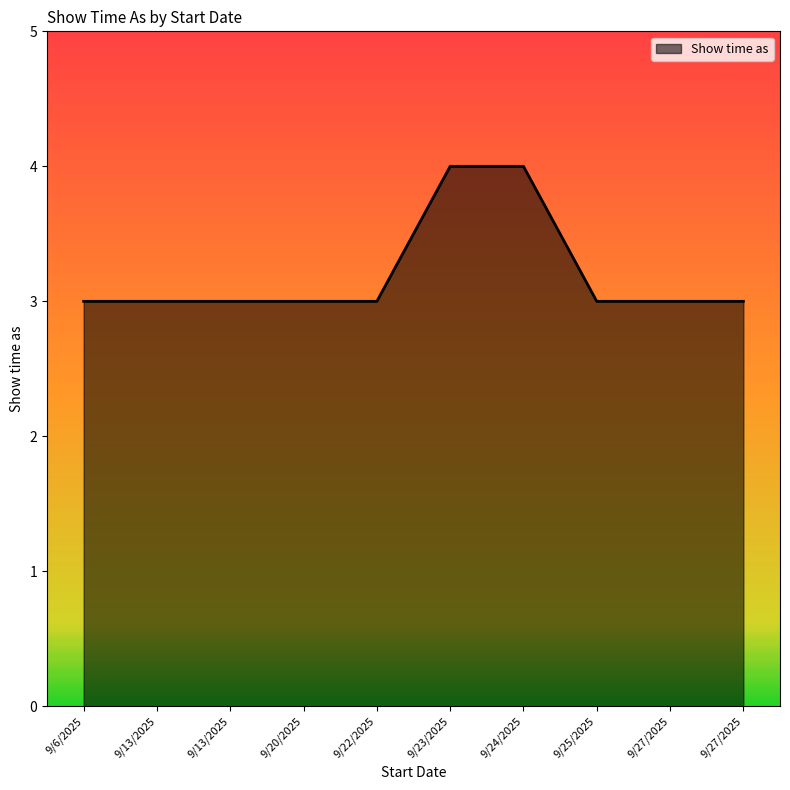

True or false: the data shows 3 at 9/13/2025.

True